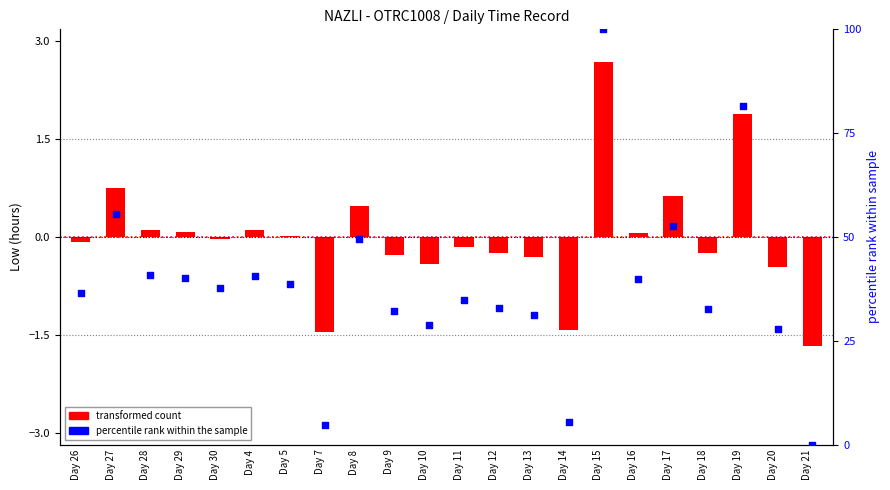

Is the value of transformed count at Day 10 greater than the value of percentile rank within the sample at Day 17?

No